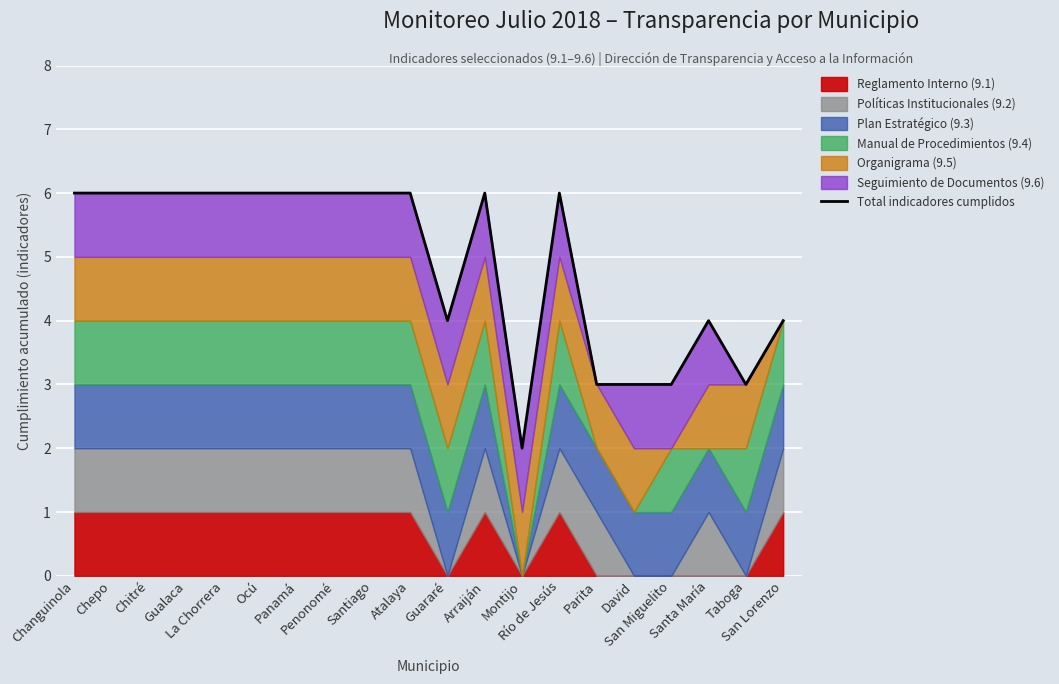

Reading left to right, extract all data points from this chart.

6	6	6	6	6	6	6	6	6	6	4	6	2	6	3	3	3	4	3	4